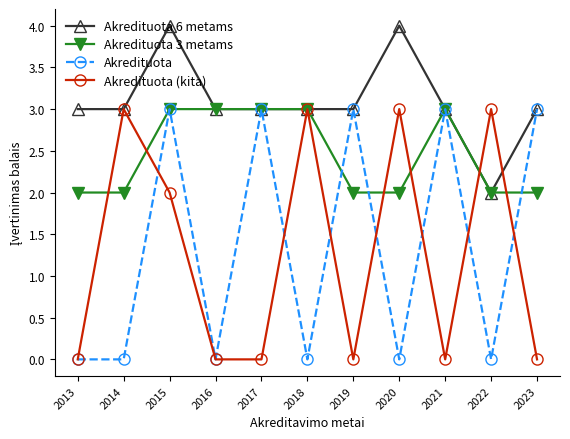

What is the sum of all Akredituota (kita) values?

14